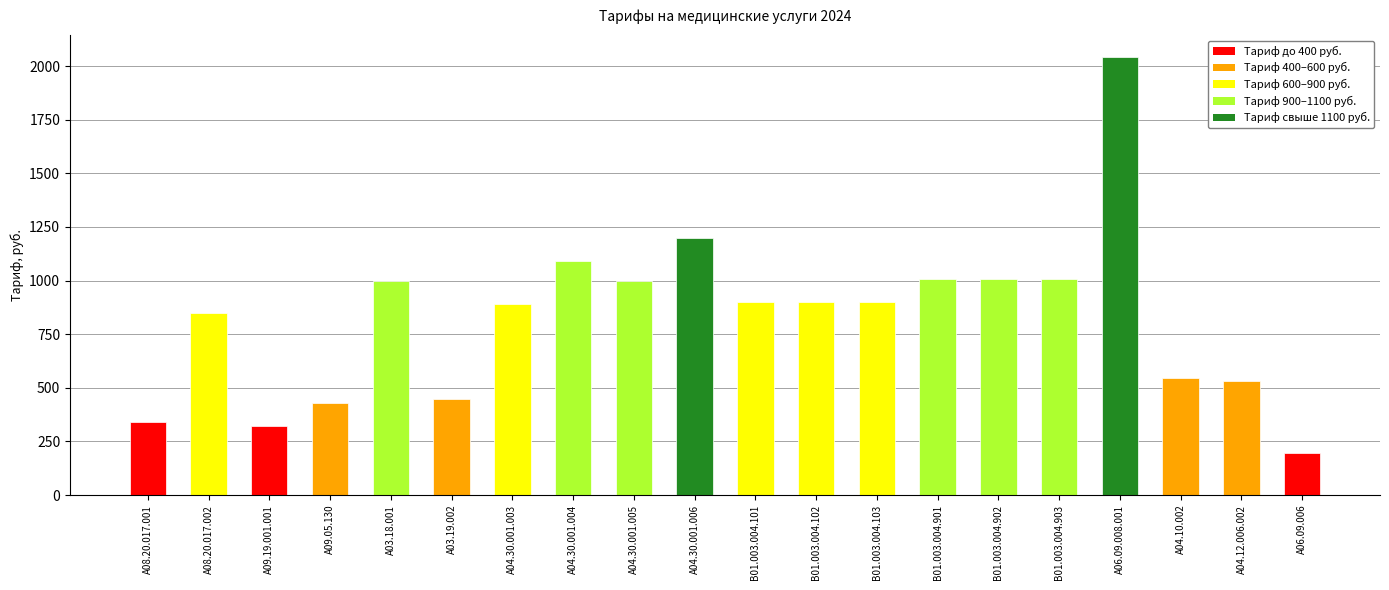

Where is the data nearest to the value 1117?

A04.30.001.004